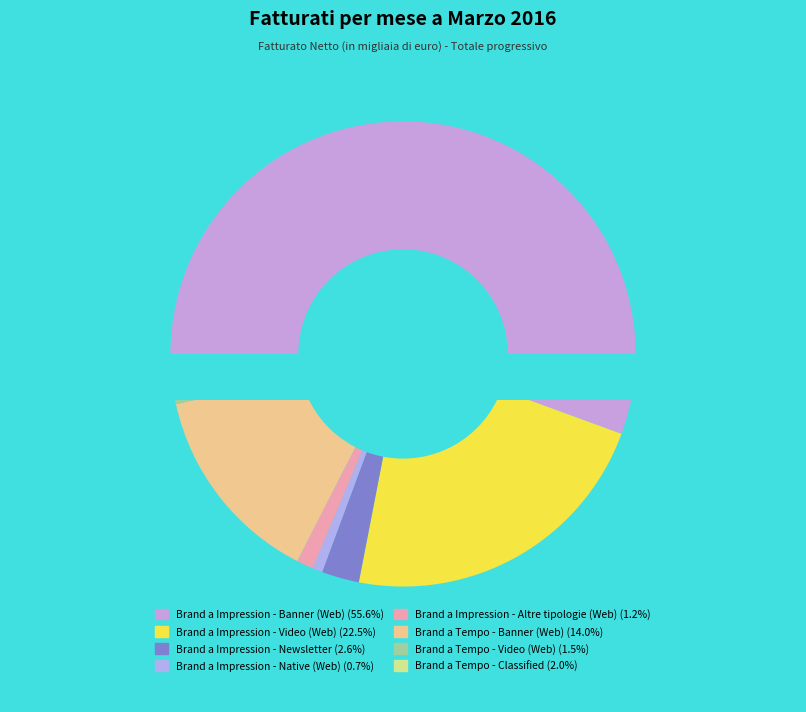

Which slice is the smallest?

Brand a Impression - Native (Web)